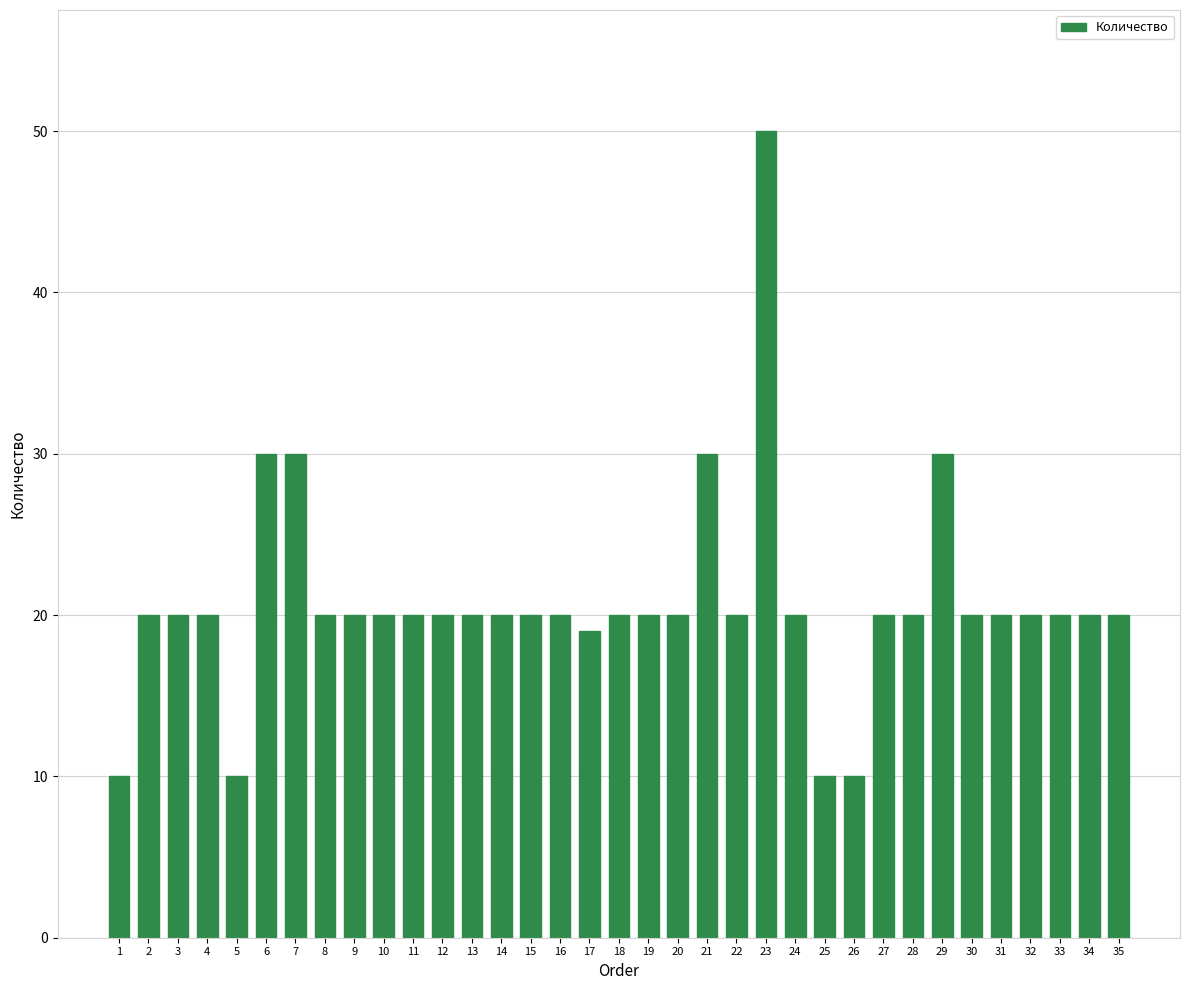

Approximately how many times larger is the value at 15 compared to 20?

1.0